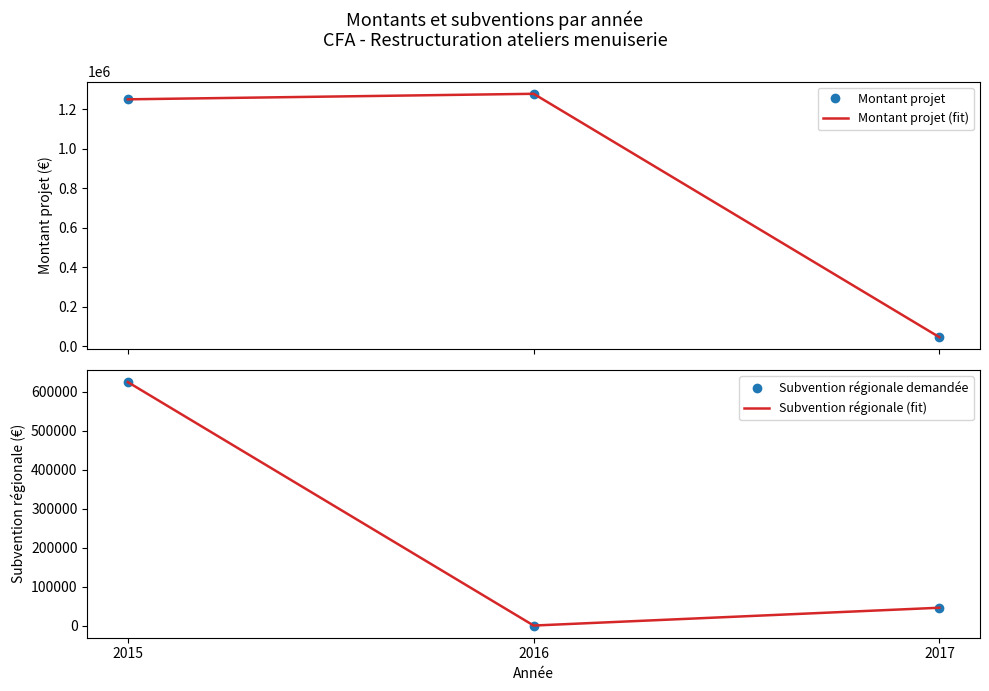

What is the sum of the Montant projet values at 2015 and 2016?

2528000